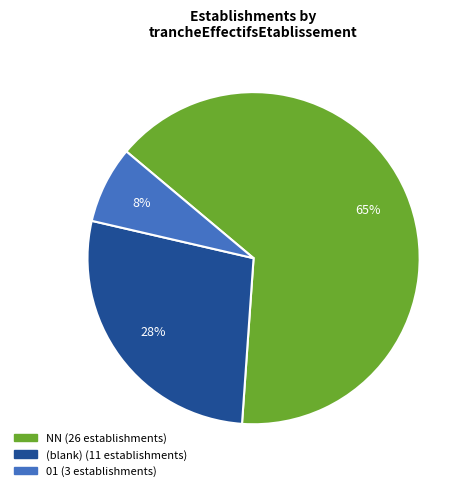

Is there a majority slice in this chart?

Yes